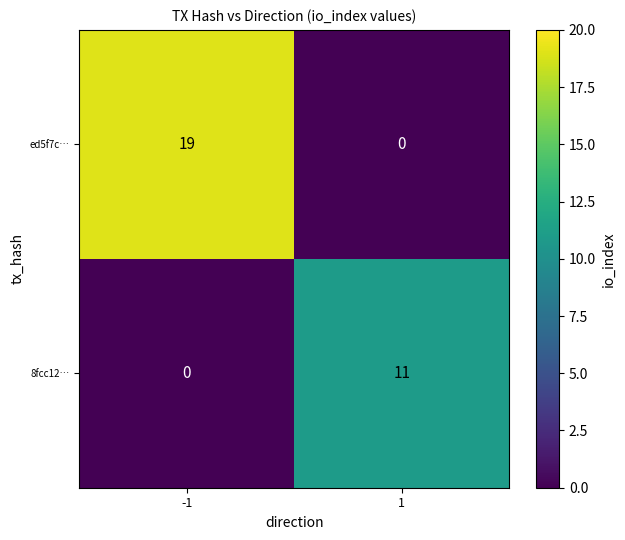

Rank the series by their average value, from highest to lowest.

ed5f7c…, 8fcc12…